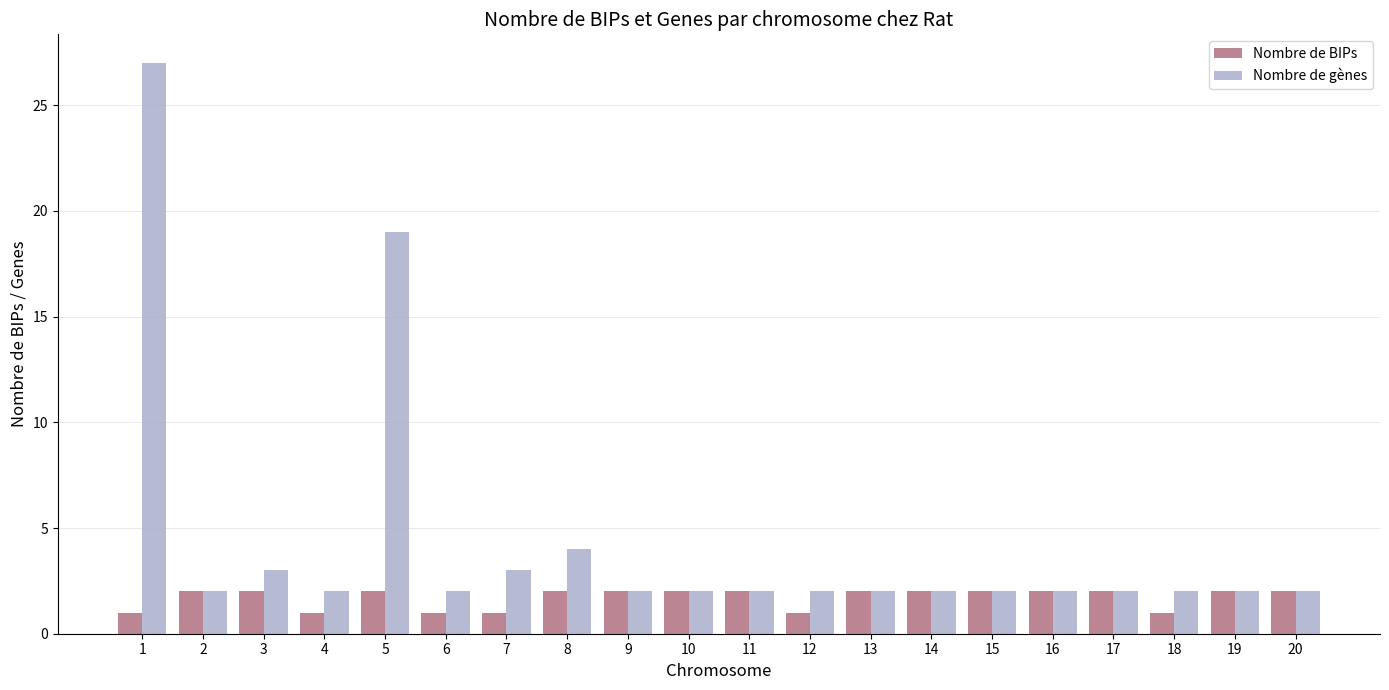

Is the value of Nombre de gènes at 8 greater than the value of Nombre de BIPs at 16?

Yes